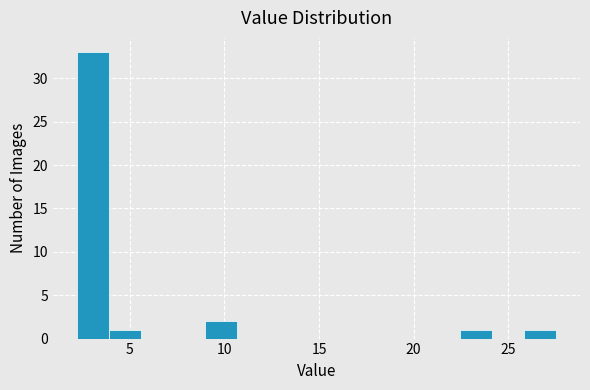

Read against the x-axis, roughly where is the centre of the tallest bar?

3.0